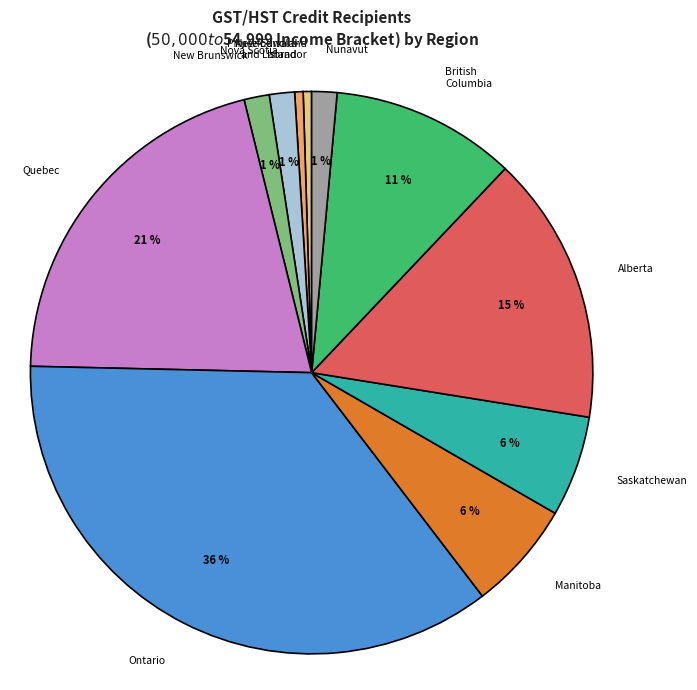

Which category has the biggest portion of the pie?

Ontario